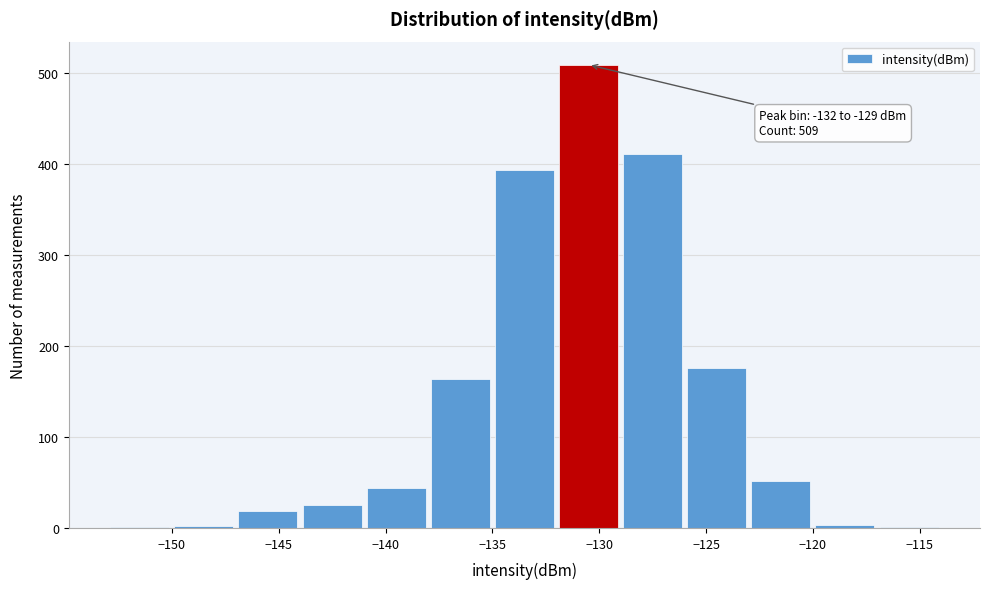

Which range on the x-axis has the tallest bar?

-132 to -129